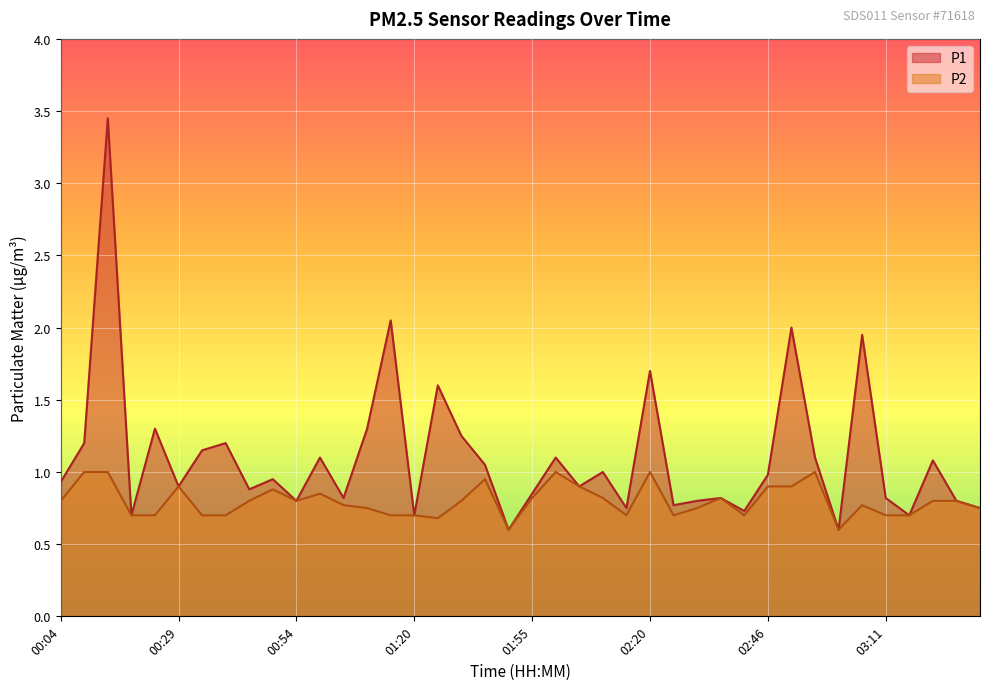

Reading left to right, list all the values displayed in this chart.

P1: 00:04=0.9	00:09=1.2	00:14=3.5	00:19=0.7	00:24=1.3	00:29=0.9	00:34=1.1	00:39=1.2	00:44=0.9	00:49=0.9	00:54=0.8	00:59=1.1	01:04=0.8	01:09=1.3	01:14=2.0	01:20=0.7	01:30=1.6	01:35=1.2	01:40=1.1	01:45=0.6	01:55=0.8	02:00=1.1	02:05=0.9	02:10=1.0	02:15=0.8	02:20=1.7	02:25=0.8	02:31=0.8	02:36=0.8	02:41=0.7	02:46=1.0	02:51=2.0	02:56=1.1	03:01=0.6	03:06=1.9	03:11=0.8	03:16=0.7	03:21=1.1	03:26=0.8	03:31=0.8
P2: 00:04=0.8	00:09=1.0	00:14=1.0	00:19=0.7	00:24=0.7	00:29=0.9	00:34=0.7	00:39=0.7	00:44=0.8	00:49=0.9	00:54=0.8	00:59=0.8	01:04=0.8	01:09=0.8	01:14=0.7	01:20=0.7	01:30=0.7	01:35=0.8	01:40=0.9	01:45=0.6	01:55=0.8	02:00=1.0	02:05=0.9	02:10=0.8	02:15=0.7	02:20=1.0	02:25=0.7	02:31=0.8	02:36=0.8	02:41=0.7	02:46=0.9	02:51=0.9	02:56=1.0	03:01=0.6	03:06=0.8	03:11=0.7	03:16=0.7	03:21=0.8	03:26=0.8	03:31=0.8